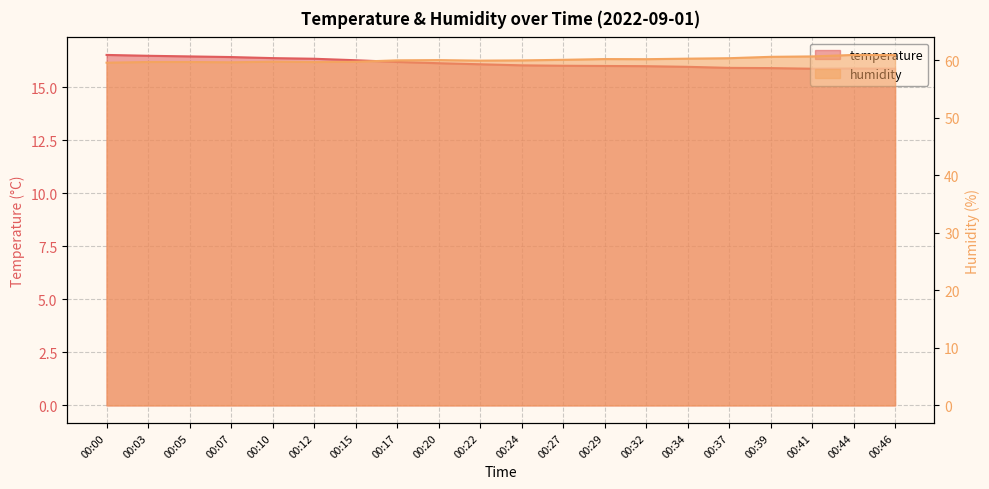

The temperature series shows 7.7 at 00:46. True or false?

False